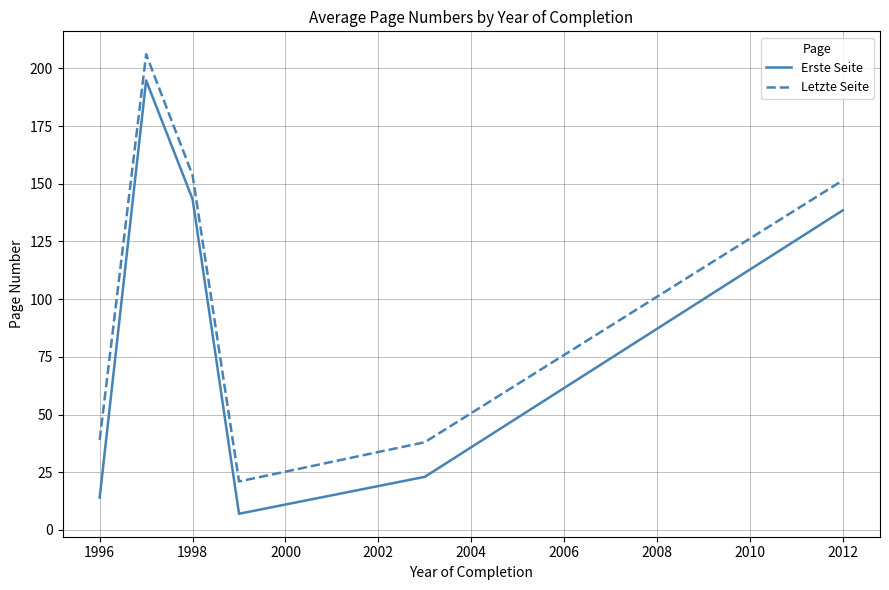

Which series has the widest spread of values?

Erste Seite